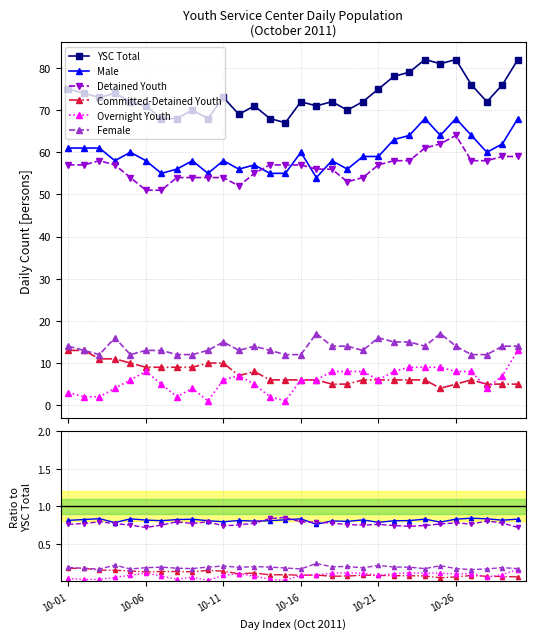

At which category does the chart reach its peak across all series?

23